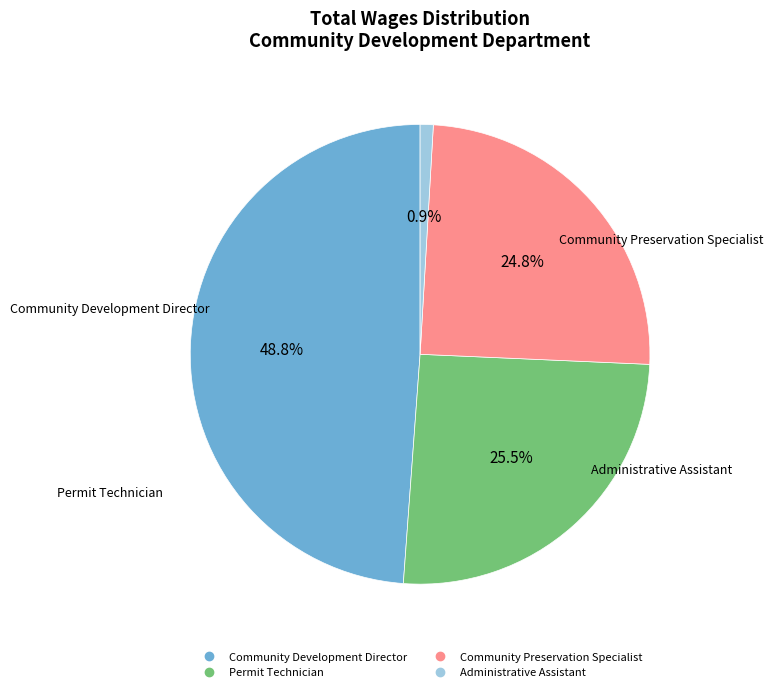

Which category has the smallest portion of the pie?

Administrative Assistant